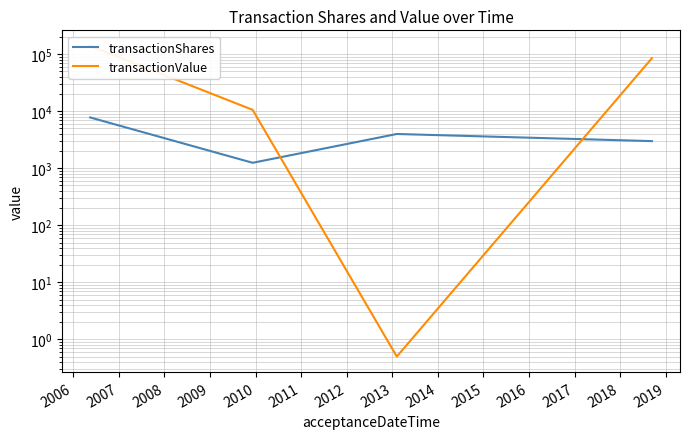

What is the sum of all transactionShares values?

16050.0